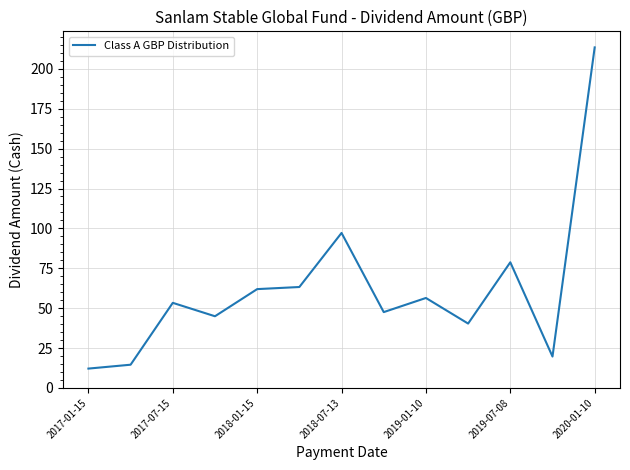

What is the maximum value shown in the chart?

213.4